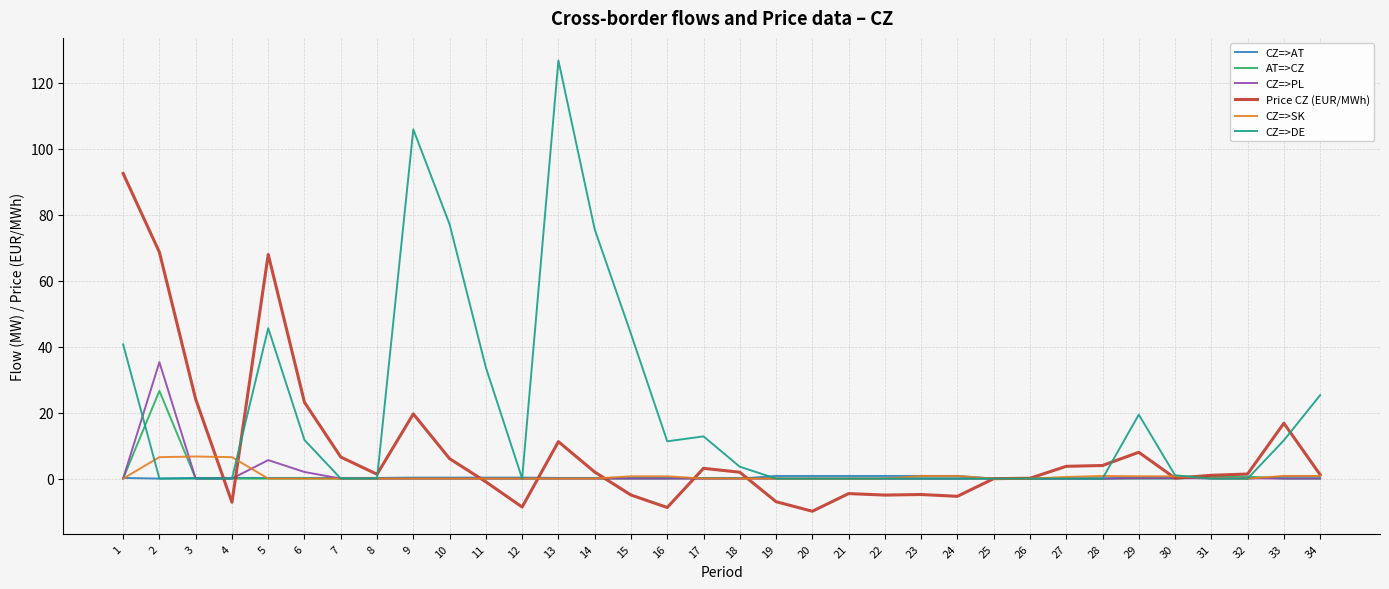

Which category has the highest value across all series?

13